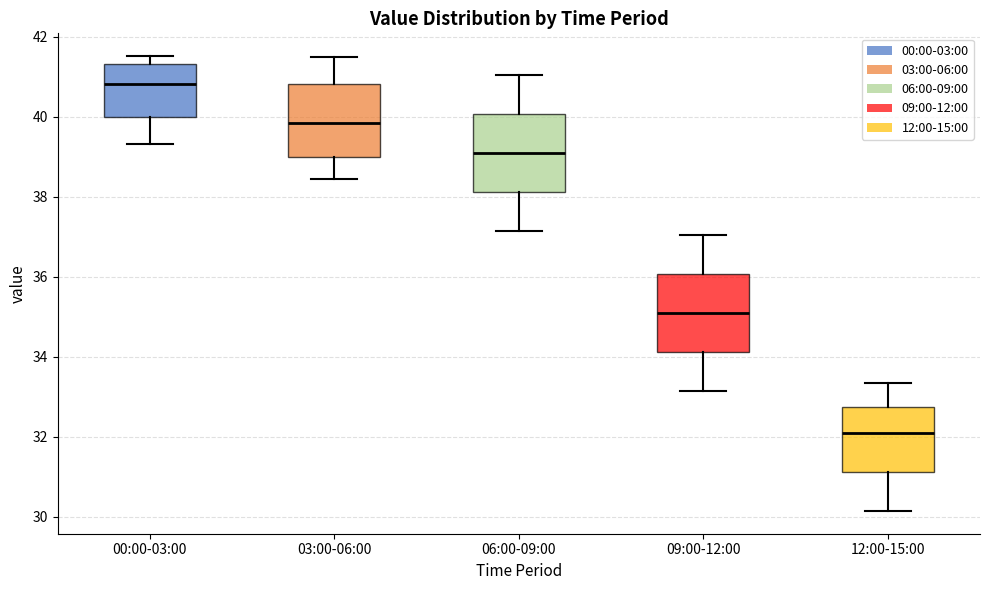

Reading left to right, transcribe this box plot: for each box, give where its median line is, the range the box spans, and where its two whiskers end, as read against the y-axis. The values are not printed on the chart, so give them approximately, as read against the axis.

00:00-03:00: median 40.8, box 40.0 to 41.4, whiskers 39.4 to 41.6
03:00-06:00: median 39.8, box 39.0 to 40.8, whiskers 38.4 to 41.6
06:00-09:00: median 39.2, box 38.2 to 40.0, whiskers 37.2 to 41.0
09:00-12:00: median 35.2, box 34.2 to 36.0, whiskers 33.2 to 37.0
12:00-15:00: median 32.2, box 31.2 to 32.8, whiskers 30.2 to 33.4